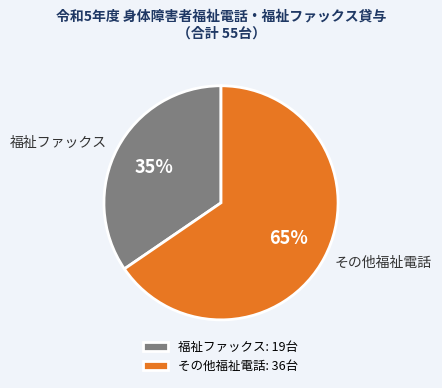

To the nearest percent, what is the combined percentage of 福祉ファックス and その他福祉電話?

100%